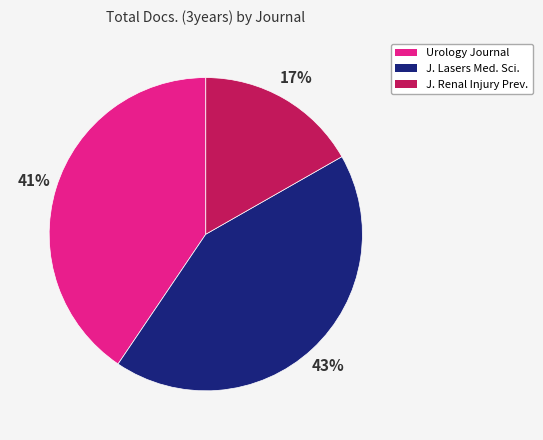

Is there any slice that represents more than half of the pie?

No